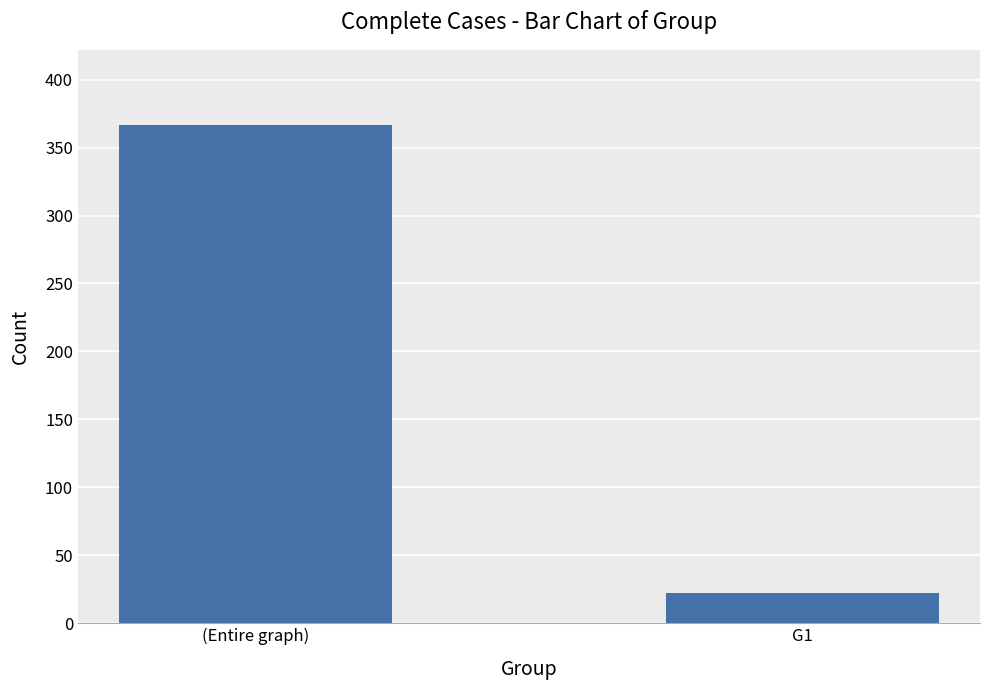

What is the greatest value displayed?

367